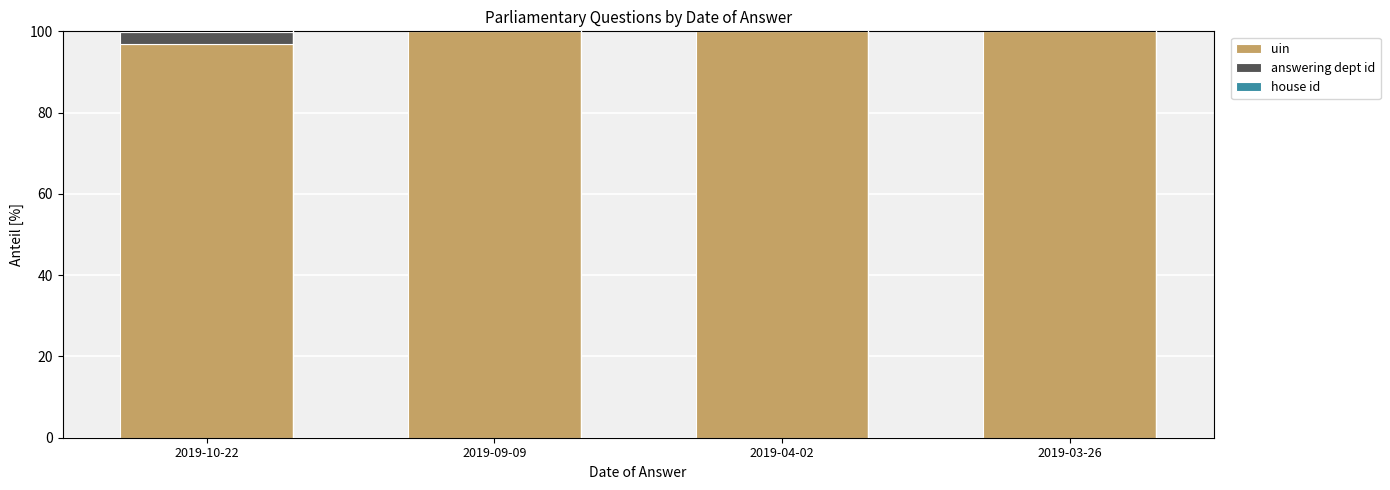

What is the maximum value for uin?

100.0